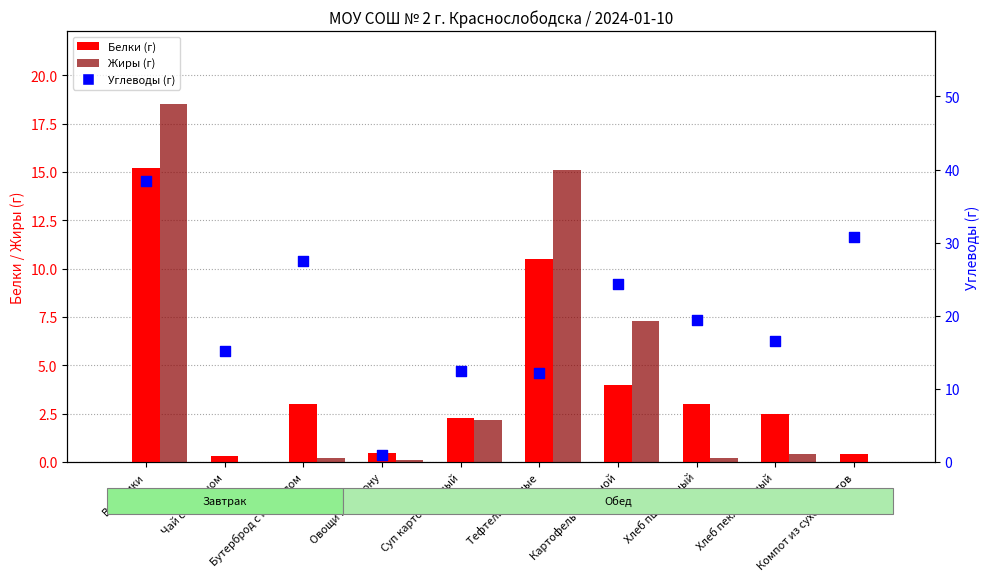

Which series contains the highest Y value?

Углеводы (г)